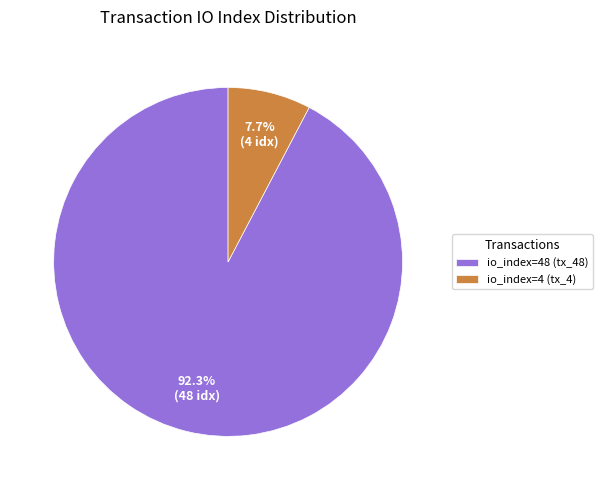

Count the number of slices in the pie.

2